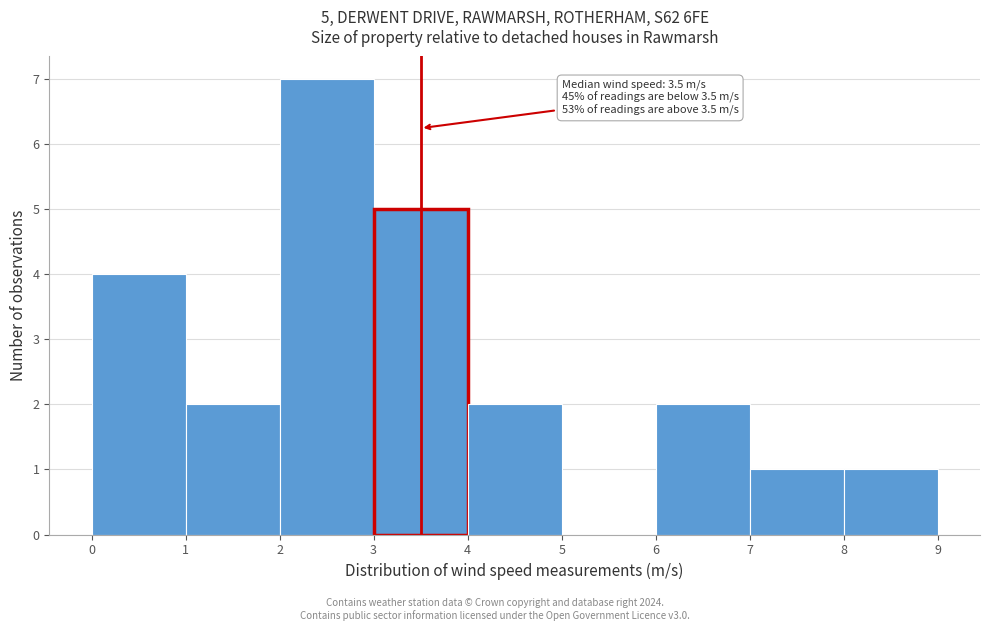

Over which range of the x-axis is the bar tallest?

2 to 3